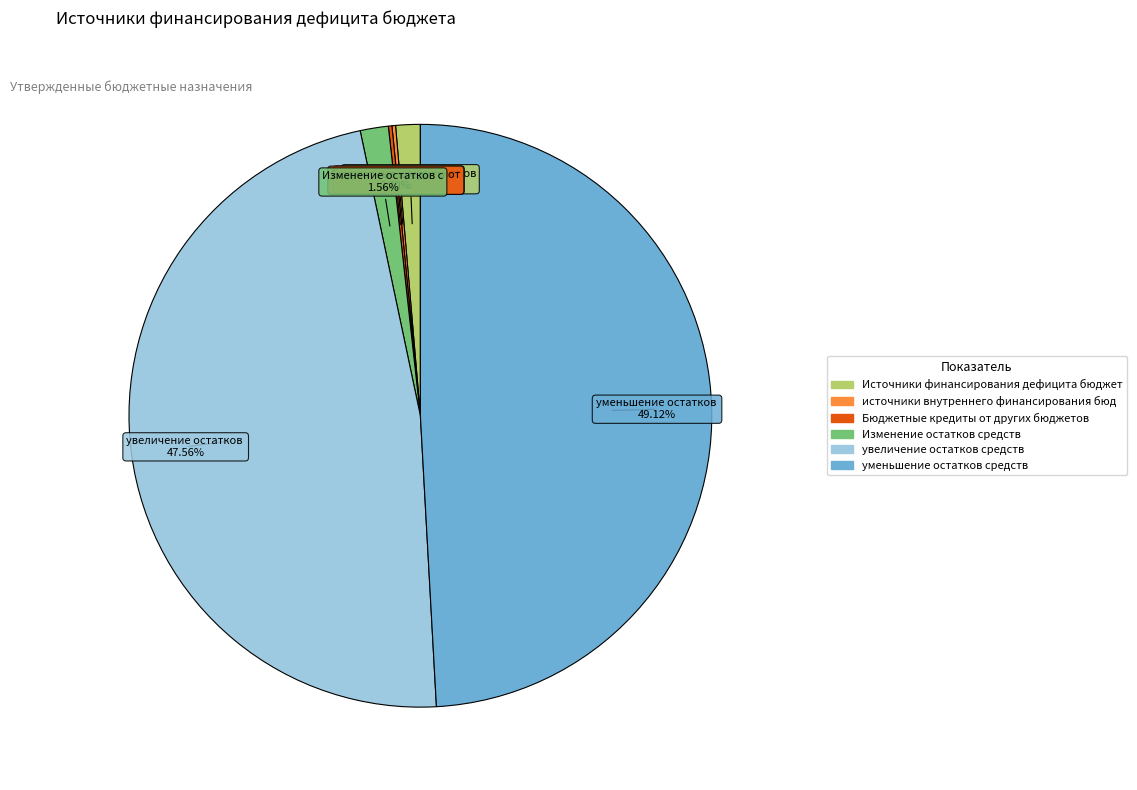

Is there a majority slice in this chart?

No